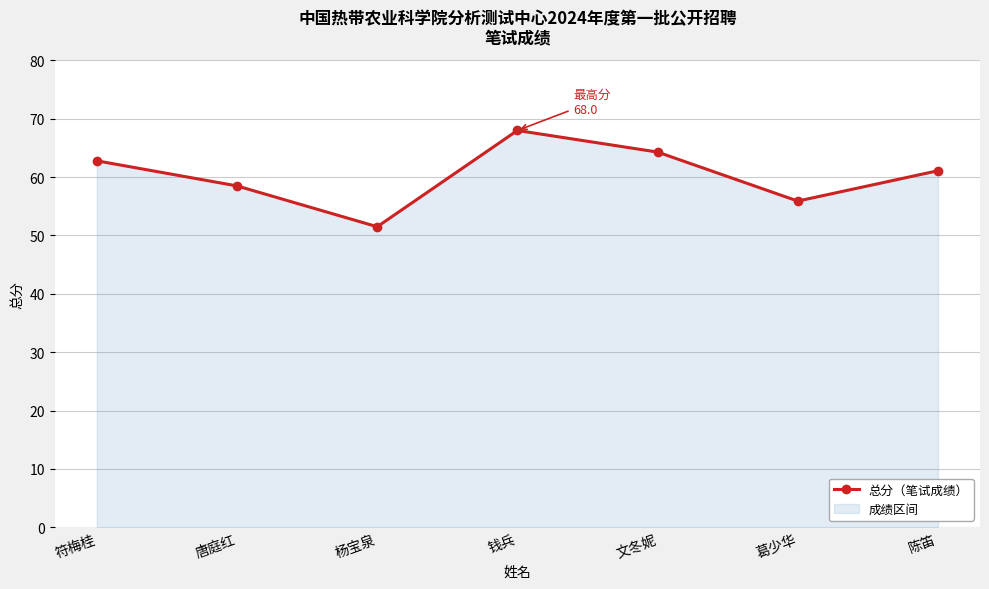

Reading right to left, extract all data points from this chart.

陈笛=61.1	葛少华=55.9	文冬妮=64.3	钱兵=68.0	杨宝泉=51.5	唐庭红=58.5	符梅桂=62.8